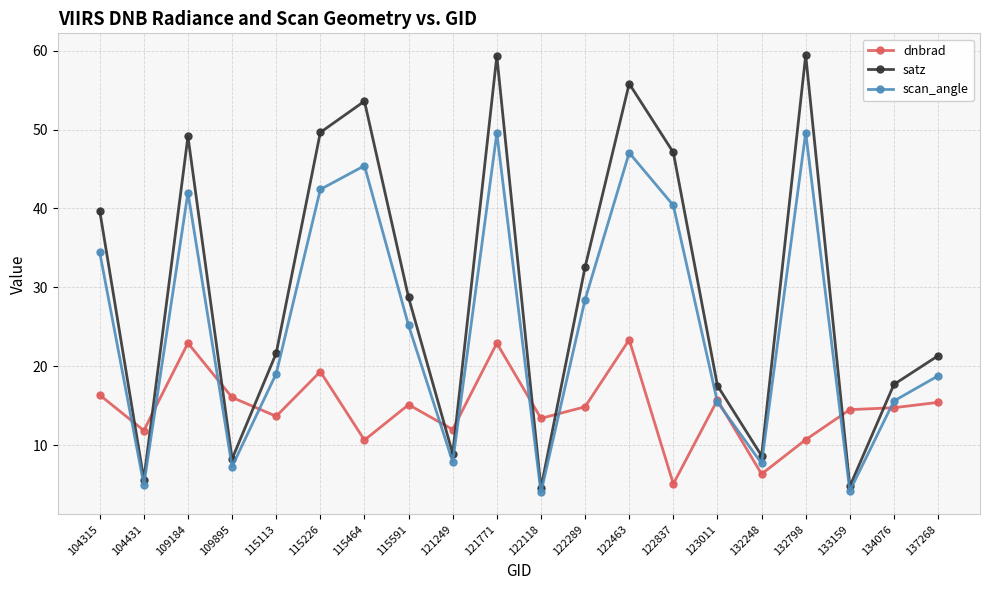

What is the total value across all series at 122118?

21.9